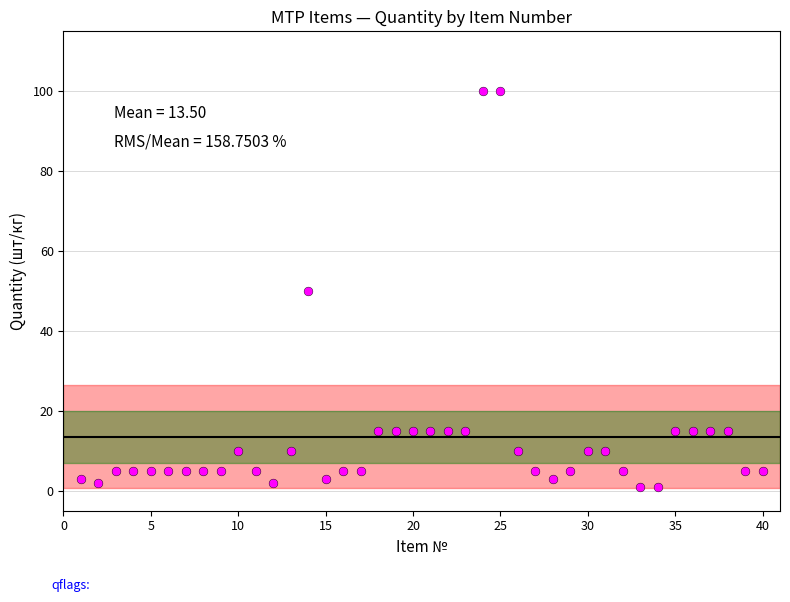

What is the range of X values (max minus min)?

39